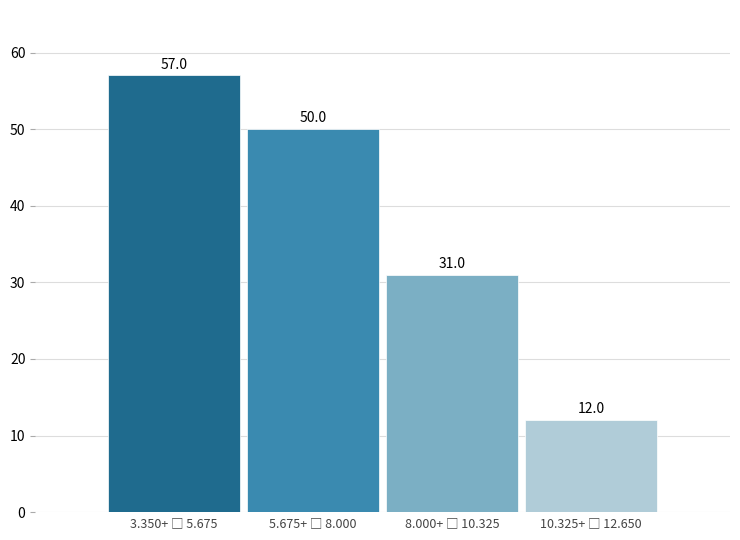

Reading left to right, extract all data points from this chart.

57	50	31	12